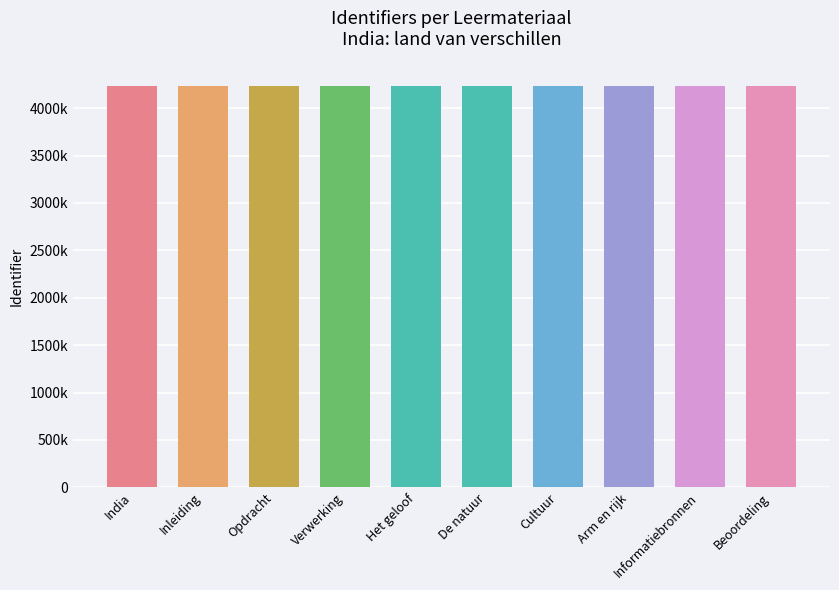

True or false: the data shows 7533502 at Informatiebronnen.

False